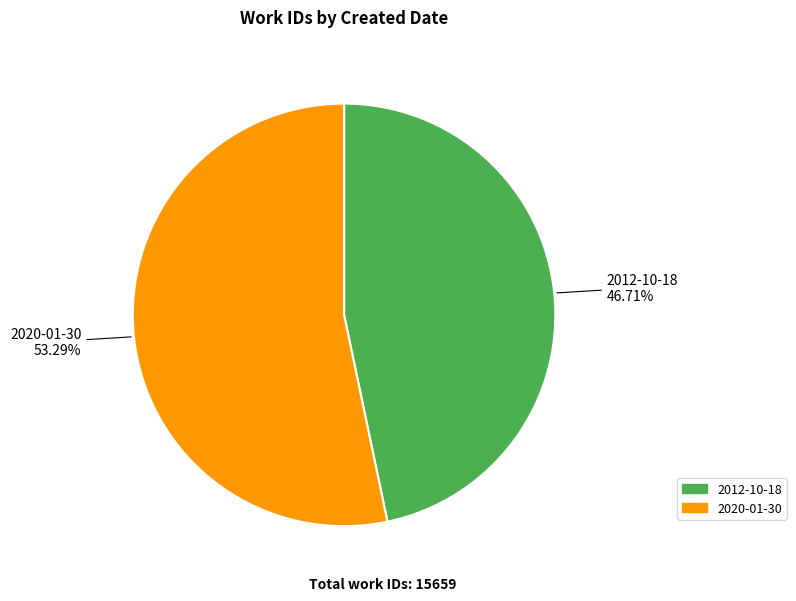

To the nearest percent, what is the difference between the 2012-10-18 and 2020-01-30 slice percentages?

7%